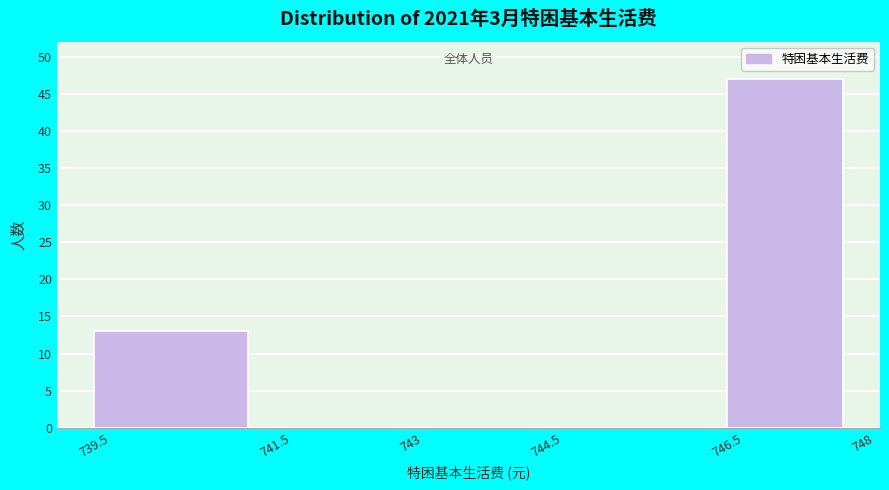

Over which range of the x-axis is the bar tallest?

746.5 to 748